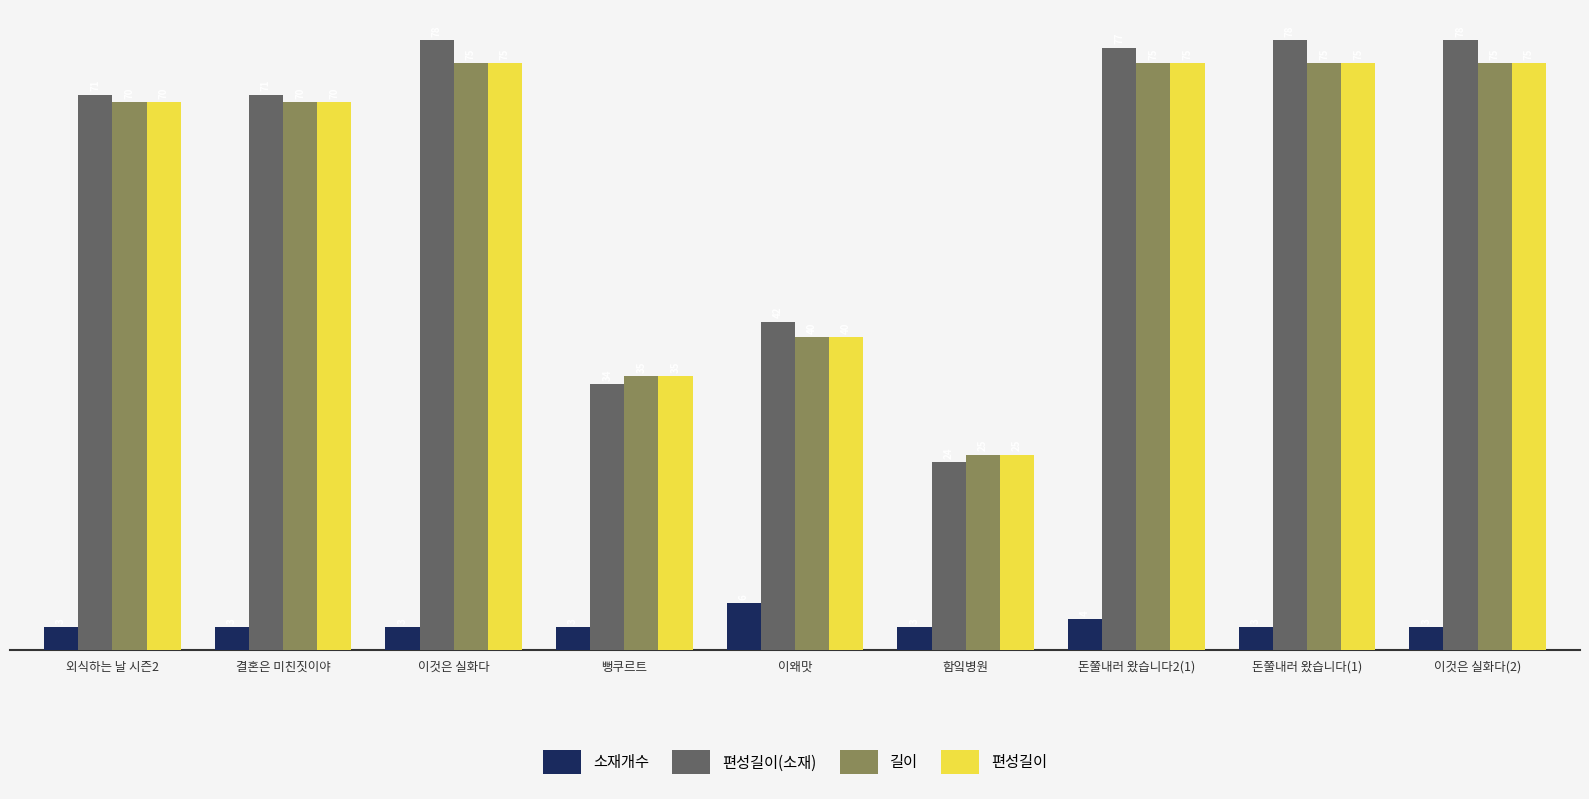

What is the highest value of the 편성길이 series?

75